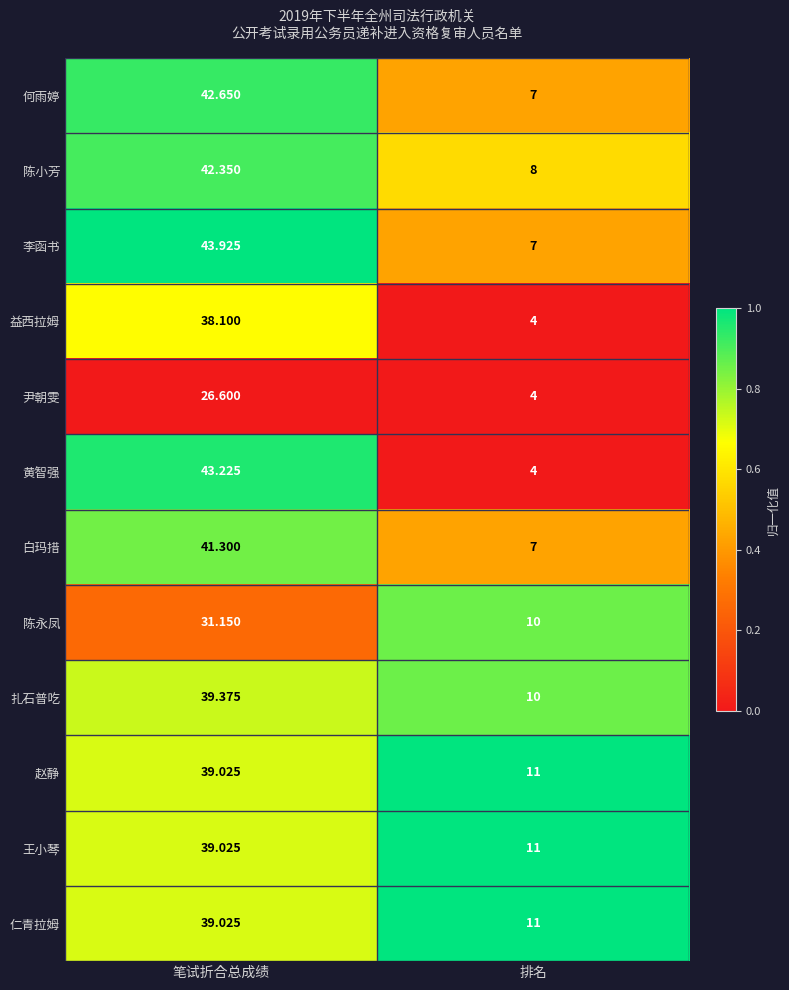

What is the difference between the highest and lowest values at 笔试折合总成绩?

17.3